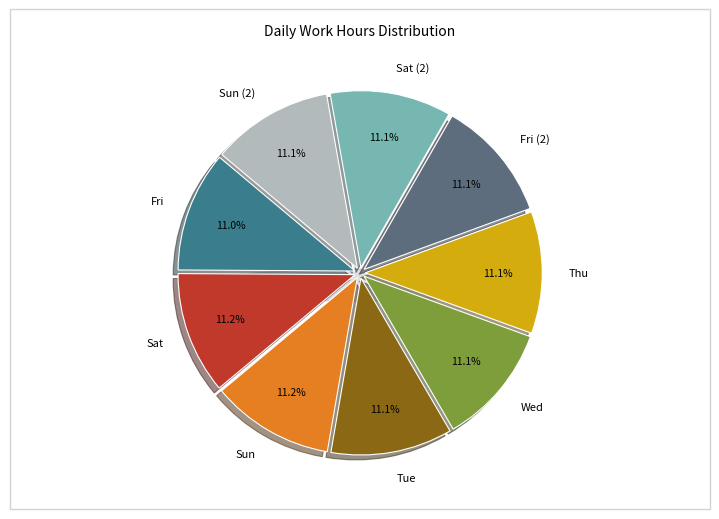

Between Sat (2) and Sat, which is larger?

Sat